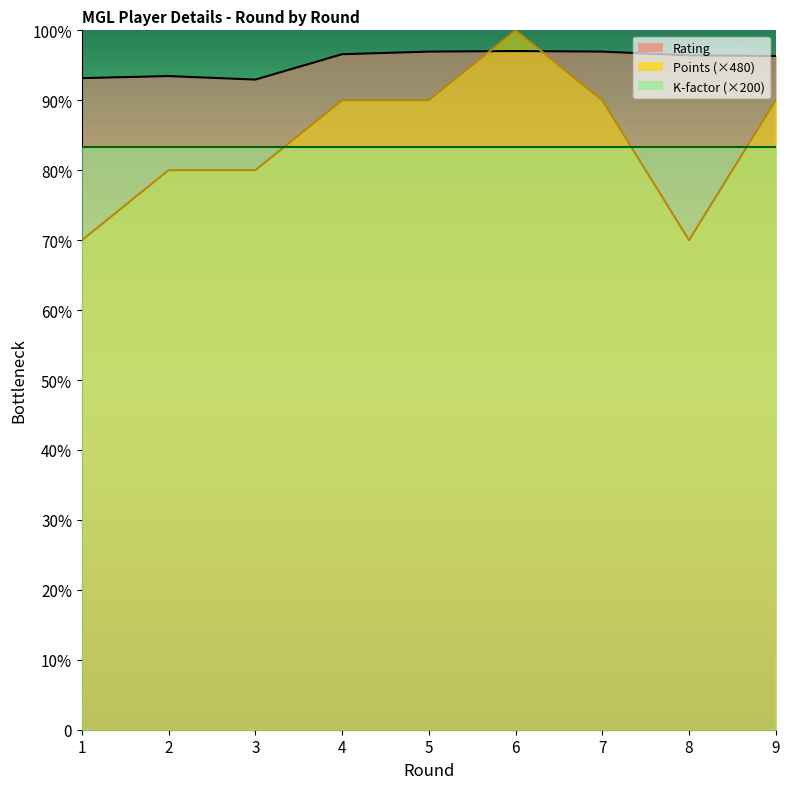

How many interior local peaks does the Rating series have?

2